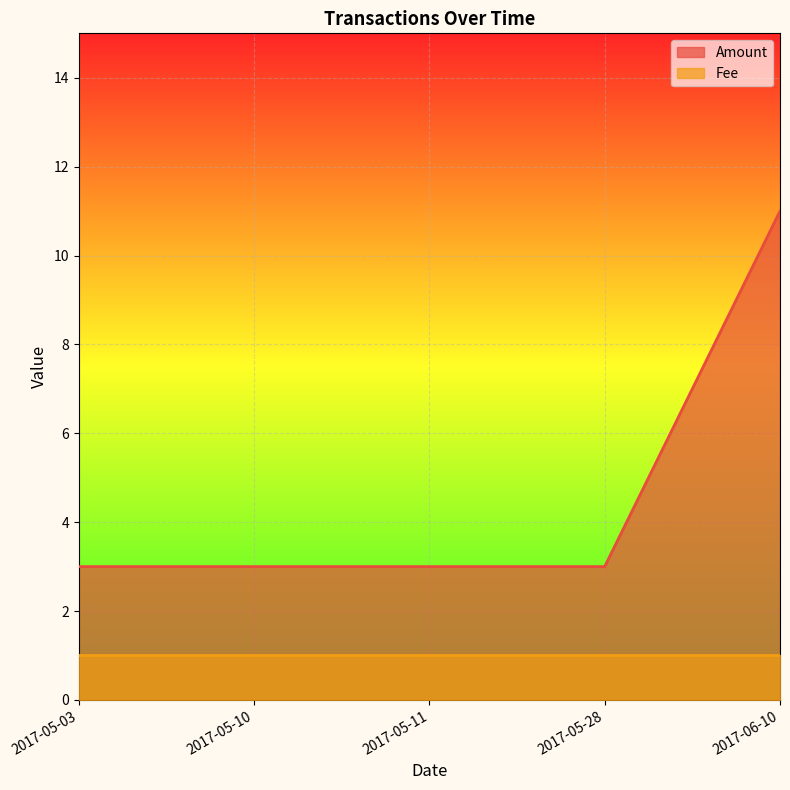

The Amount series shows 5 at 2017-05-03. True or false?

False